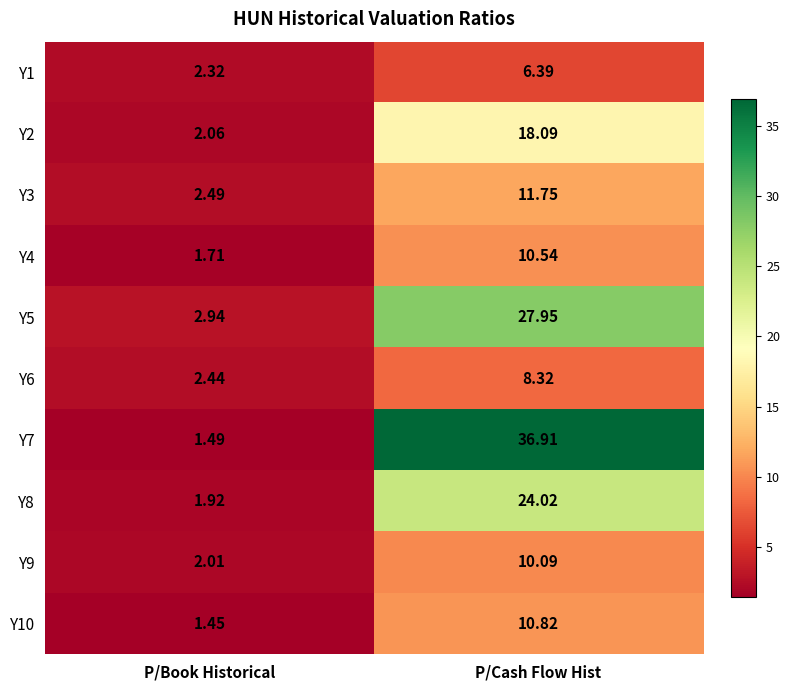

Rank the series at P/Book Historical from highest to lowest value.

Y5, Y3, Y6, Y1, Y2, Y9, Y8, Y4, Y7, Y10